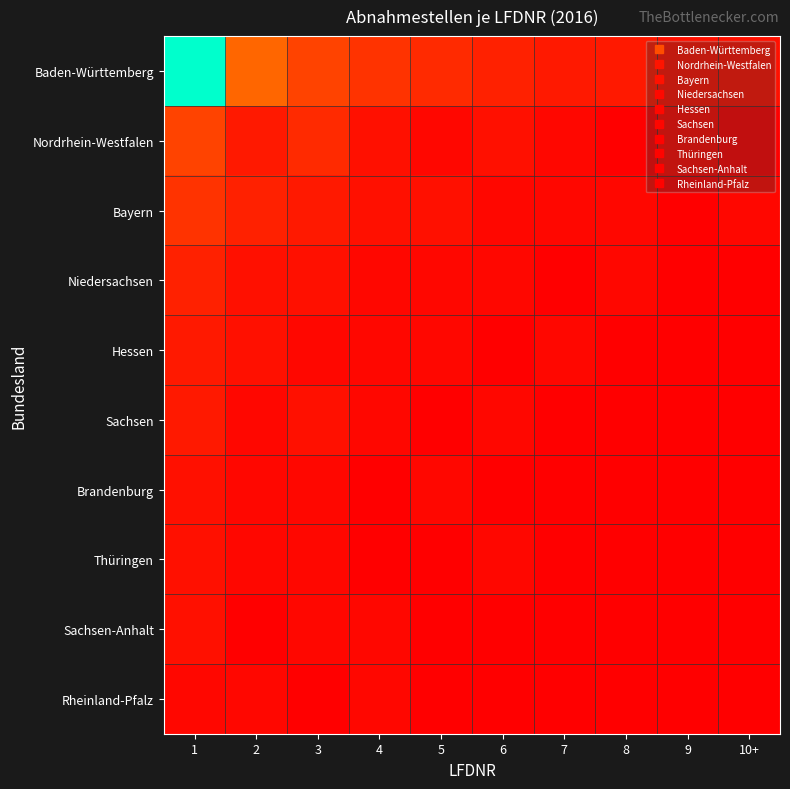

What is the spread (max minus min) of values at 6?

4